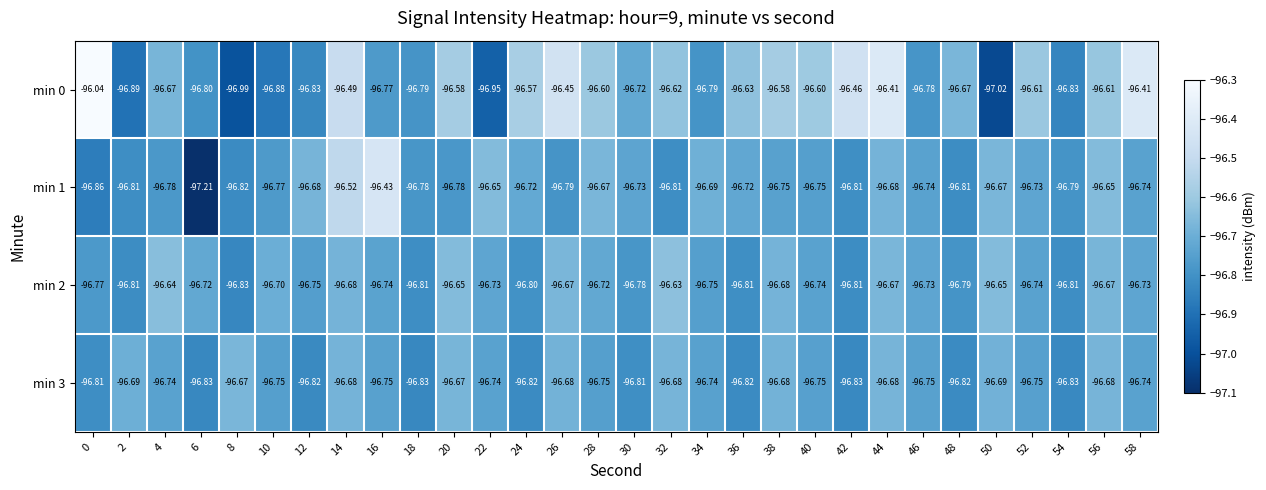

Is the value of min 2 at 50 greater than the value of min 0 at 0?

No